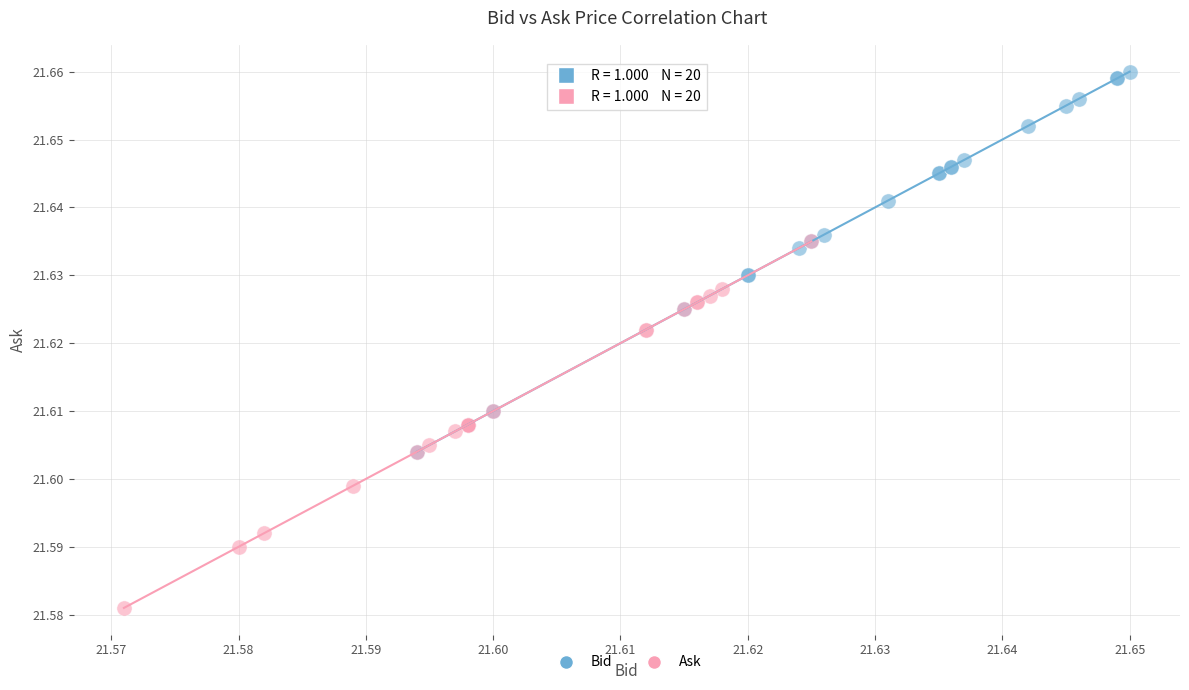

What are all the series names shown in the legend?

Bid, Ask